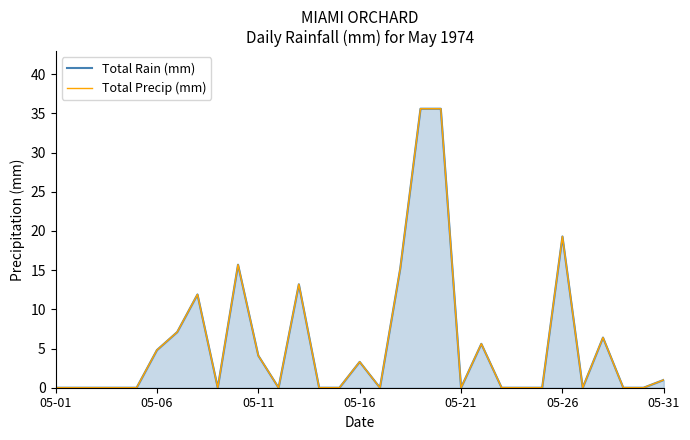

The Total Precip (mm) series shows -24.3 at 22. True or false?

False